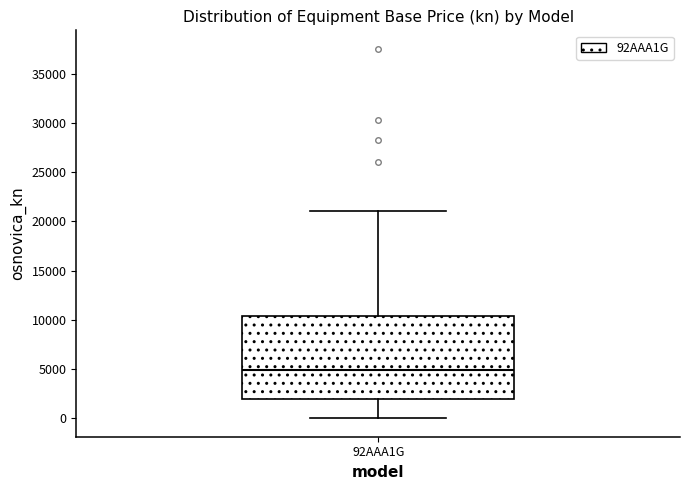

Where does the median line of the box for 92AAA1G sit on the y-axis? The values are not printed on the chart, so give them approximately, as read against the axis.

5000